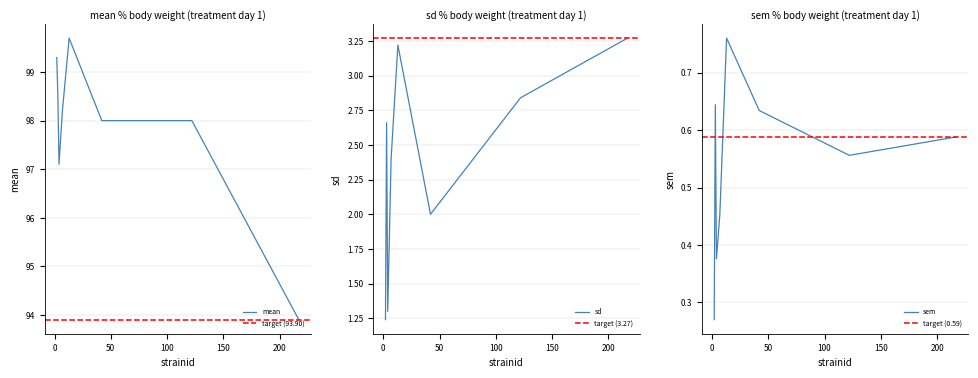

What is the minimum value for mean?

93.9